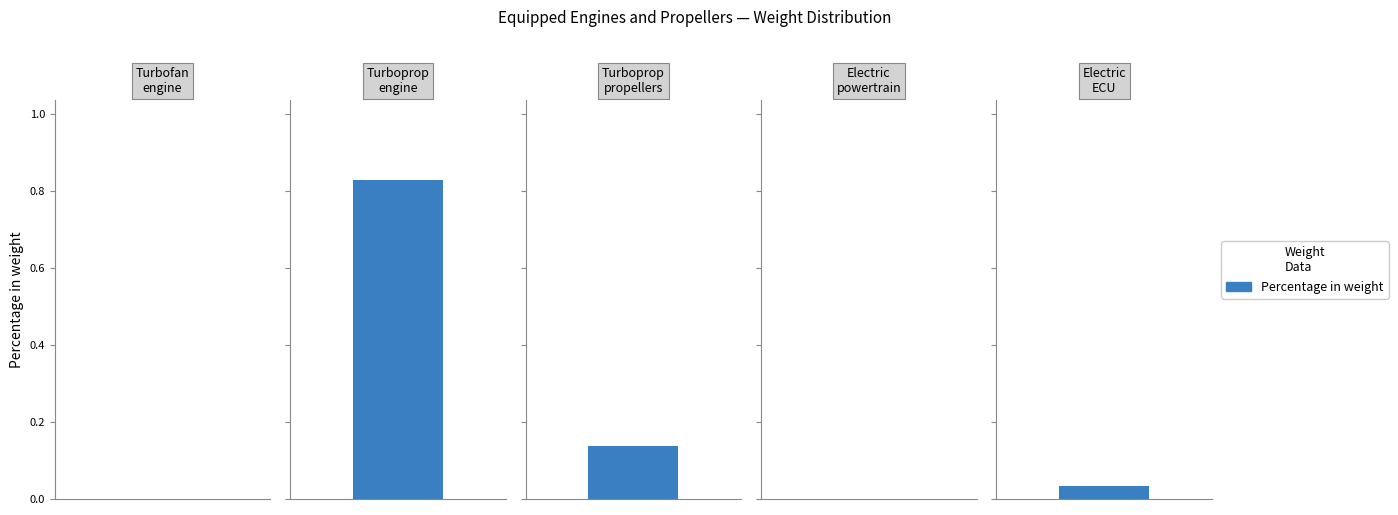

Reading left to right, transcribe all the data shown in this chart.

0.0	0.8	0.1	0.0	0.0